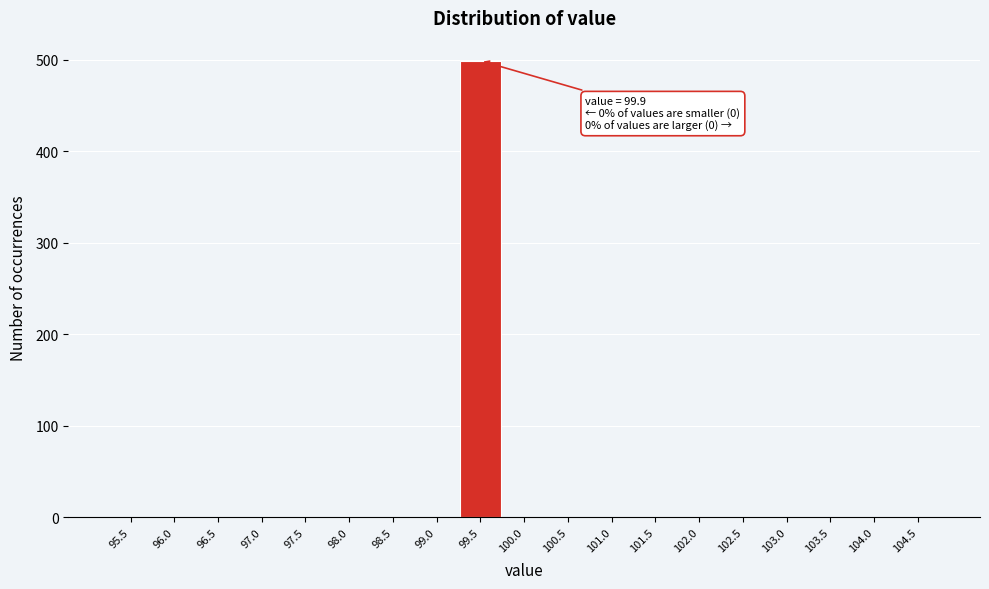

Reading right to left, extract all data points from this chart.

104.5=0	104.0=0	103.5=0	103.0=0	102.5=0	102.0=0	101.5=0	101.0=0	100.5=0	100.0=0	99.5=499	99.0=0	98.5=0	98.0=0	97.5=0	97.0=0	96.5=0	96.0=0	95.5=0